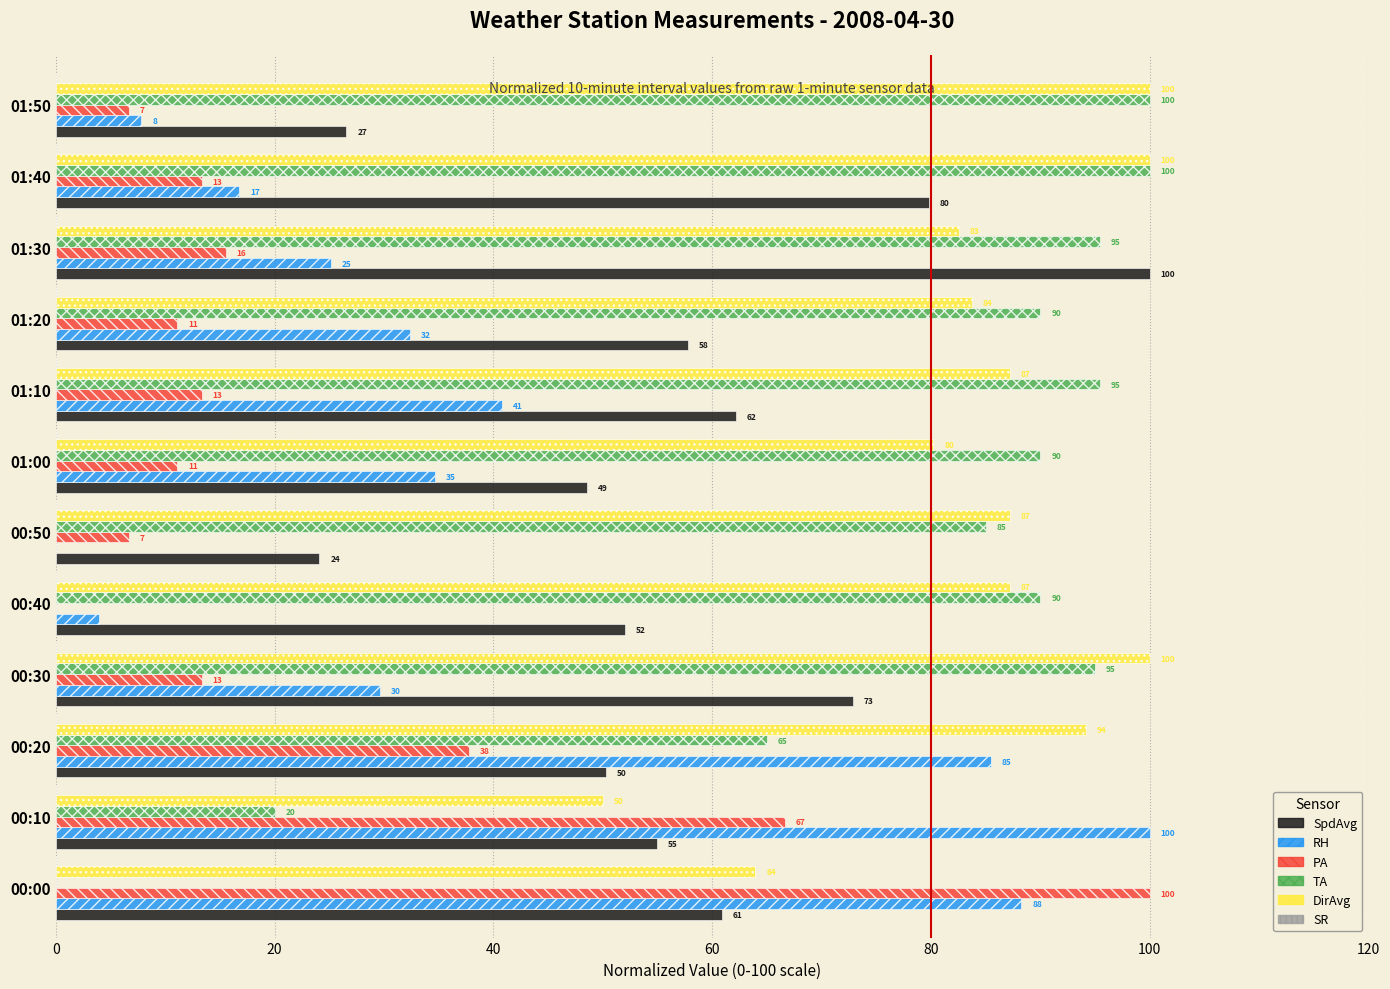

Is the value of SpdAvg at 00:50 greater than the value of RH at 01:10?

No